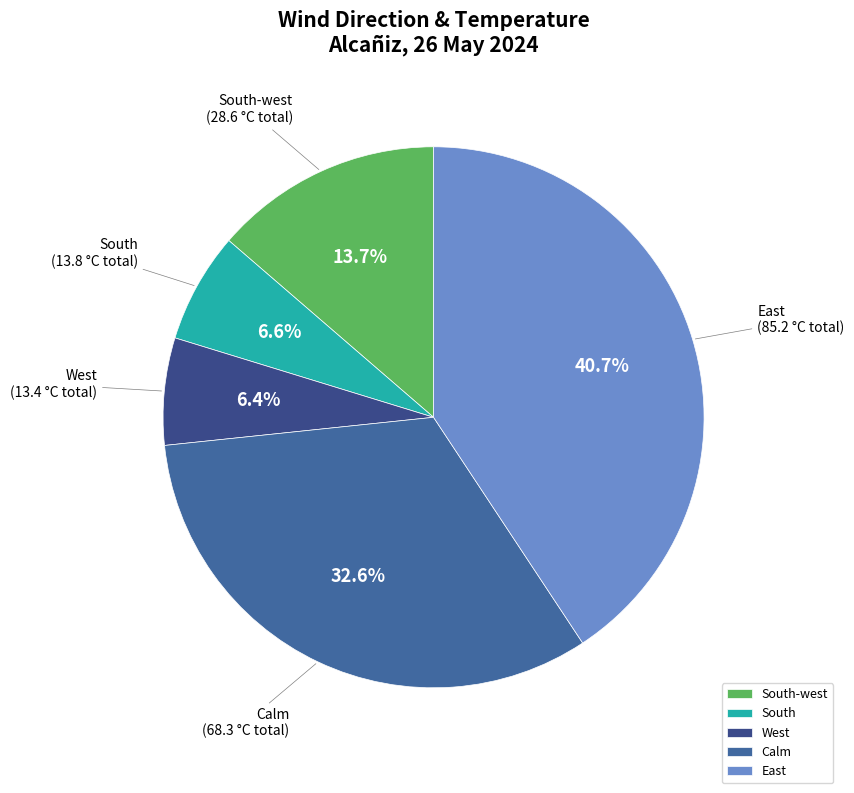

Which has a higher value, South-west or East?

East